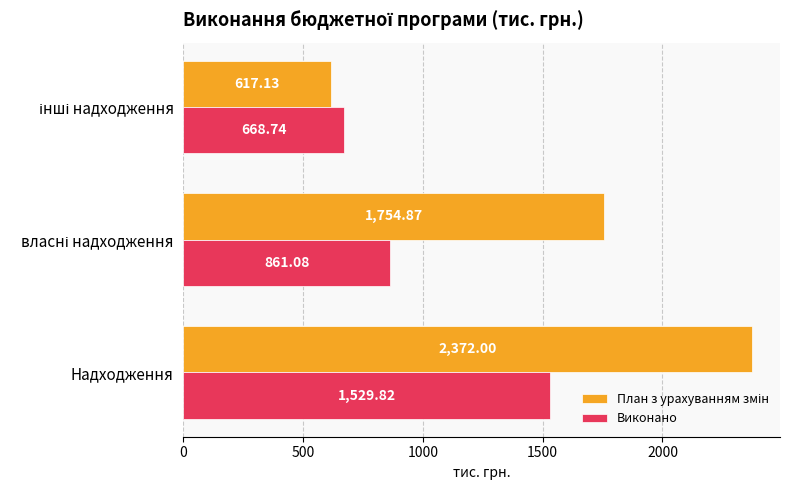

At which category does the chart reach its peak across all series?

Надходження